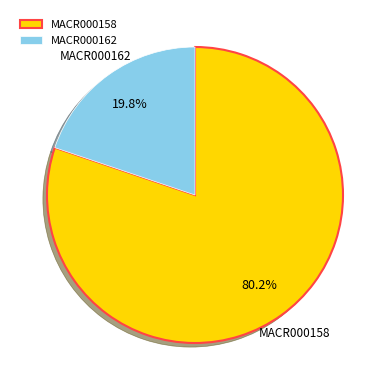

Which slice represents more than half of the pie?

MACR000158